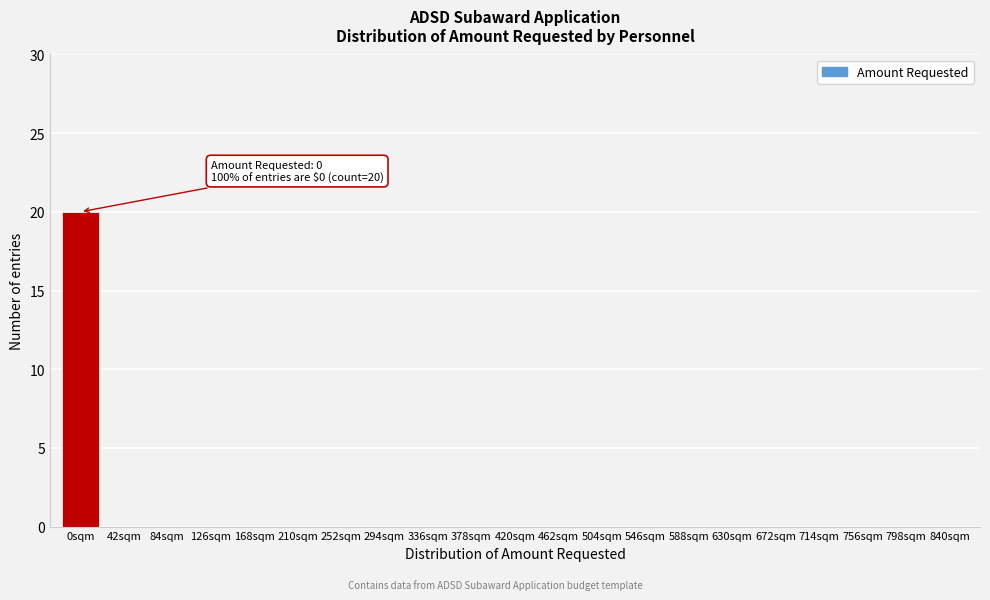

Reading left to right, extract all data points from this chart.

0sqm=20	42sqm=0	84sqm=0	126sqm=0	168sqm=0	210sqm=0	252sqm=0	294sqm=0	336sqm=0	378sqm=0	420sqm=0	462sqm=0	504sqm=0	546sqm=0	588sqm=0	630sqm=0	672sqm=0	714sqm=0	756sqm=0	798sqm=0	840sqm=0